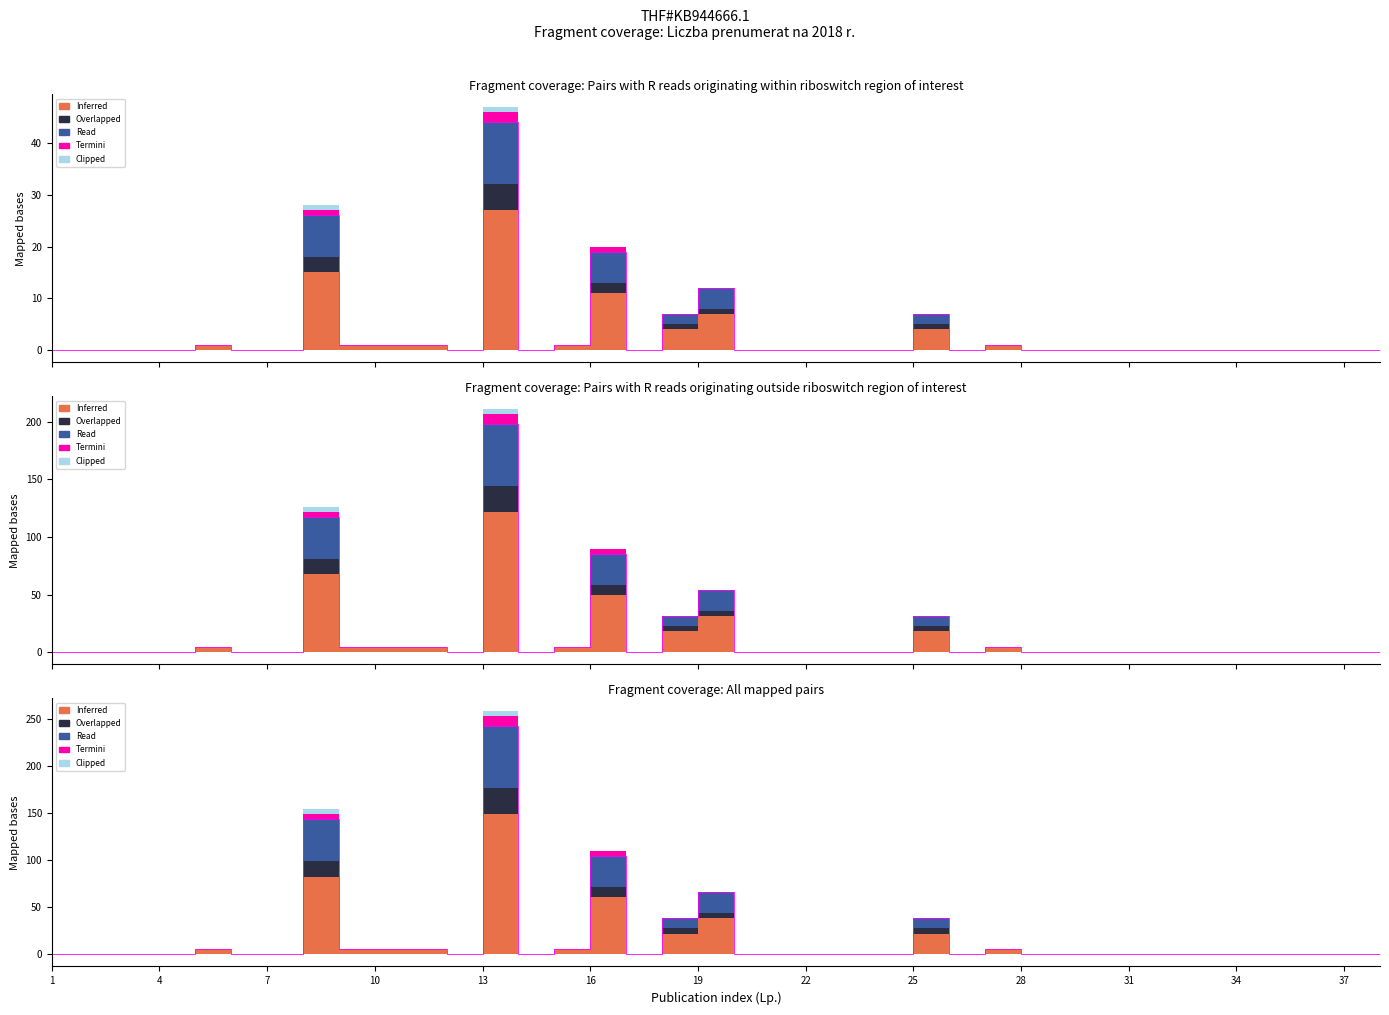

How many values in the Inferred series exceed 0?

12